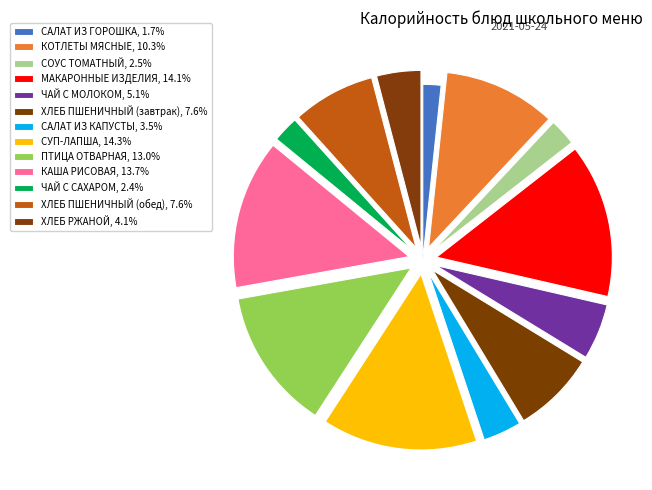

How many slices are in this pie chart?

13